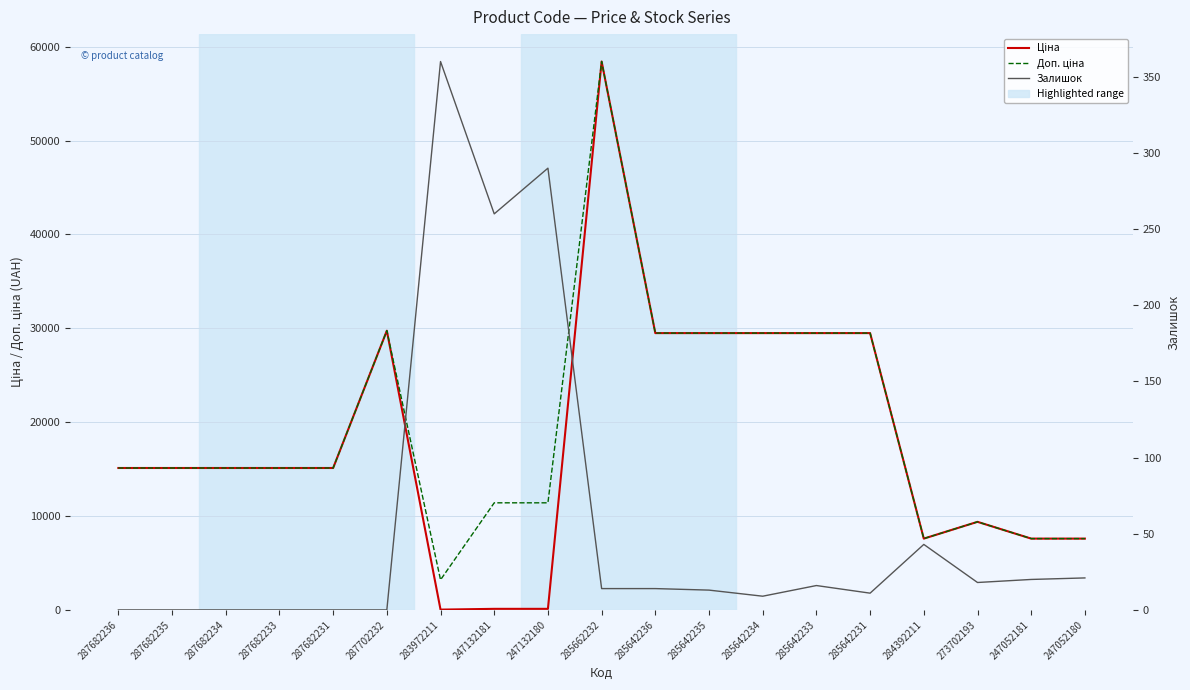

List the series in order of their peak value, lowest first.

Залишок, Ціна, Доп. ціна